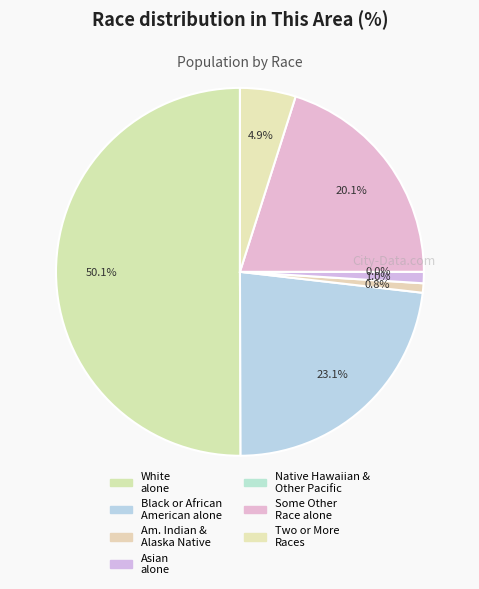

Is it true that Some Other Race alone is 27% of the pie?

False